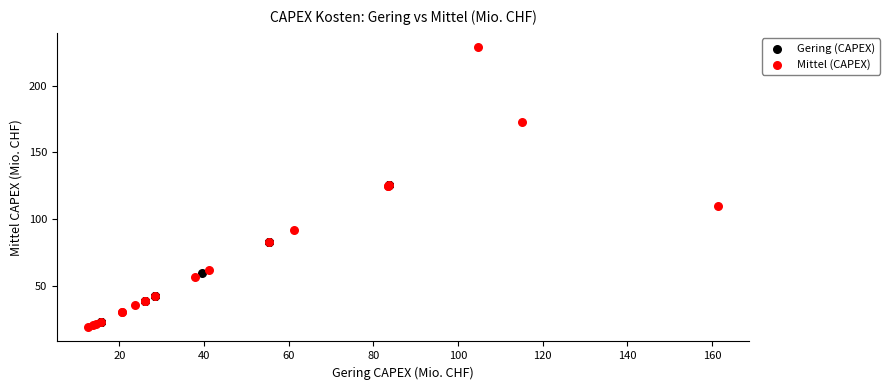

What are all the series names shown in the legend?

Gering (CAPEX), Mittel (CAPEX)